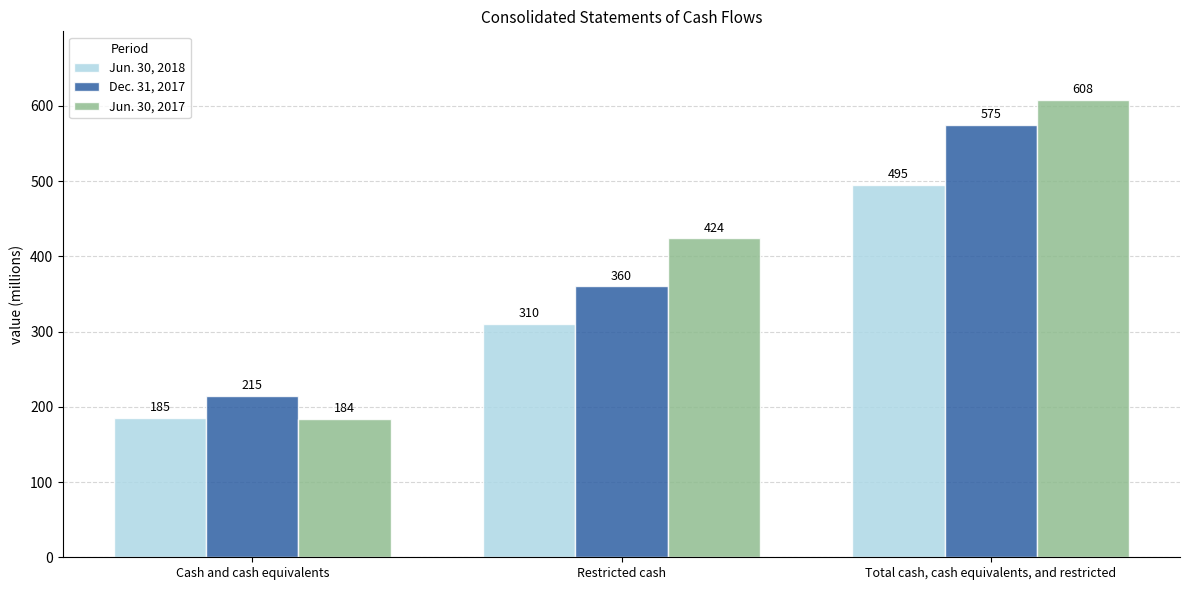

List the series in order of their overall mean, lowest first.

Jun. 30, 2018, Dec. 31, 2017, Jun. 30, 2017